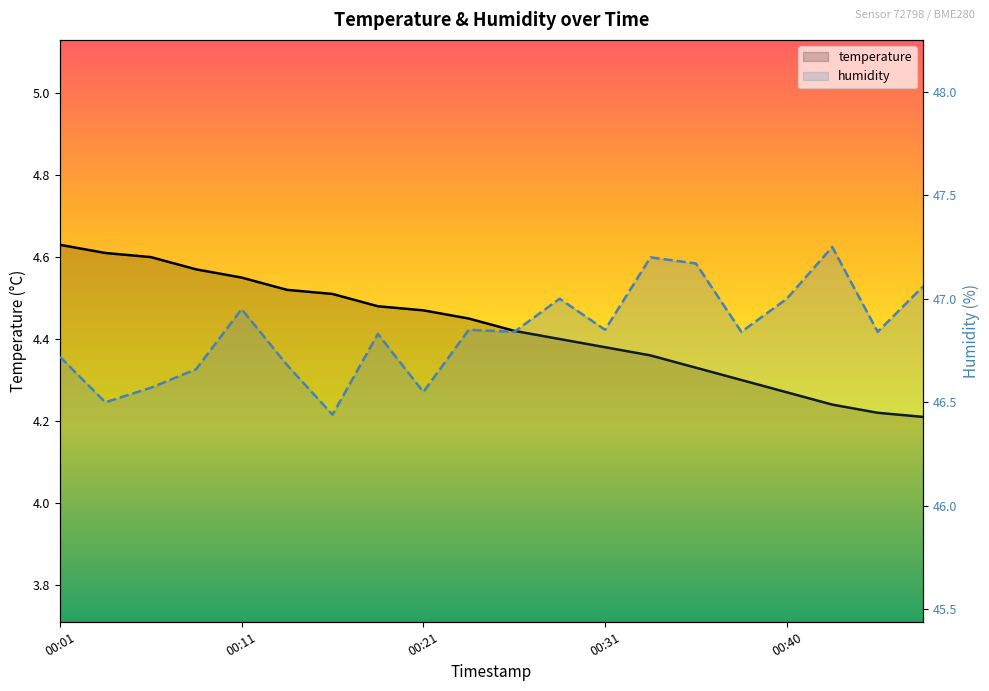

What is the difference between the maximum and minimum values in the humidity series?

0.8